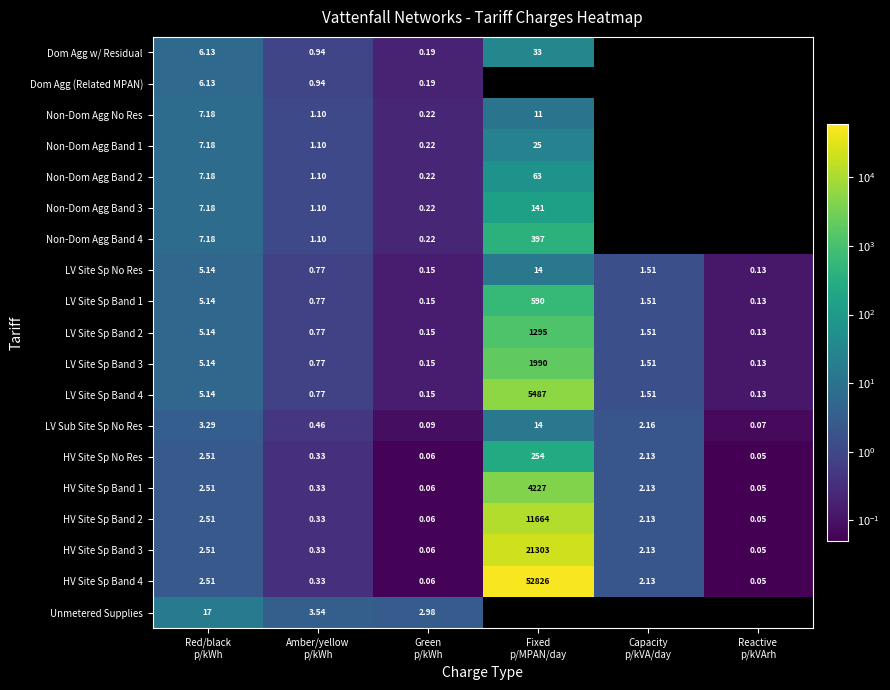

The LV Site Sp No Res series shows 1.5 at Capacity p/kVA/day. True or false?

True